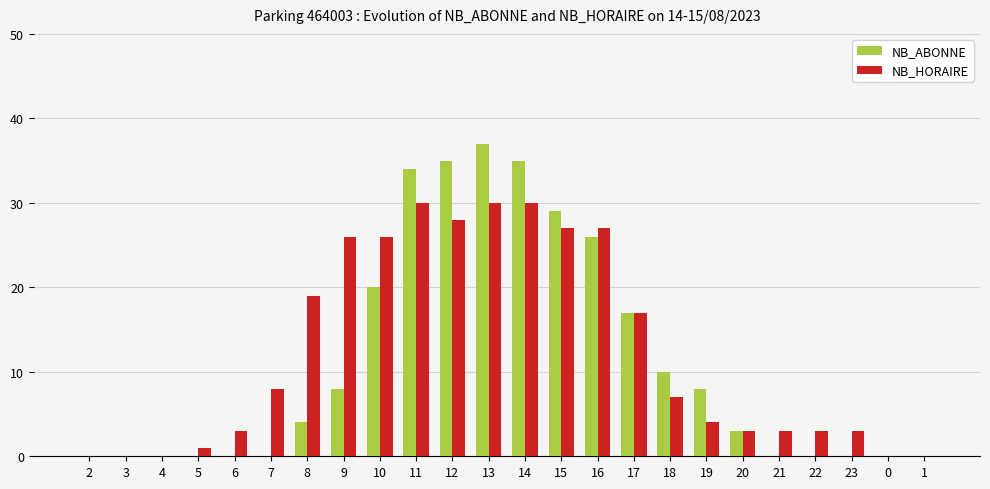

What is the sum of all NB_HORAIRE values?

295